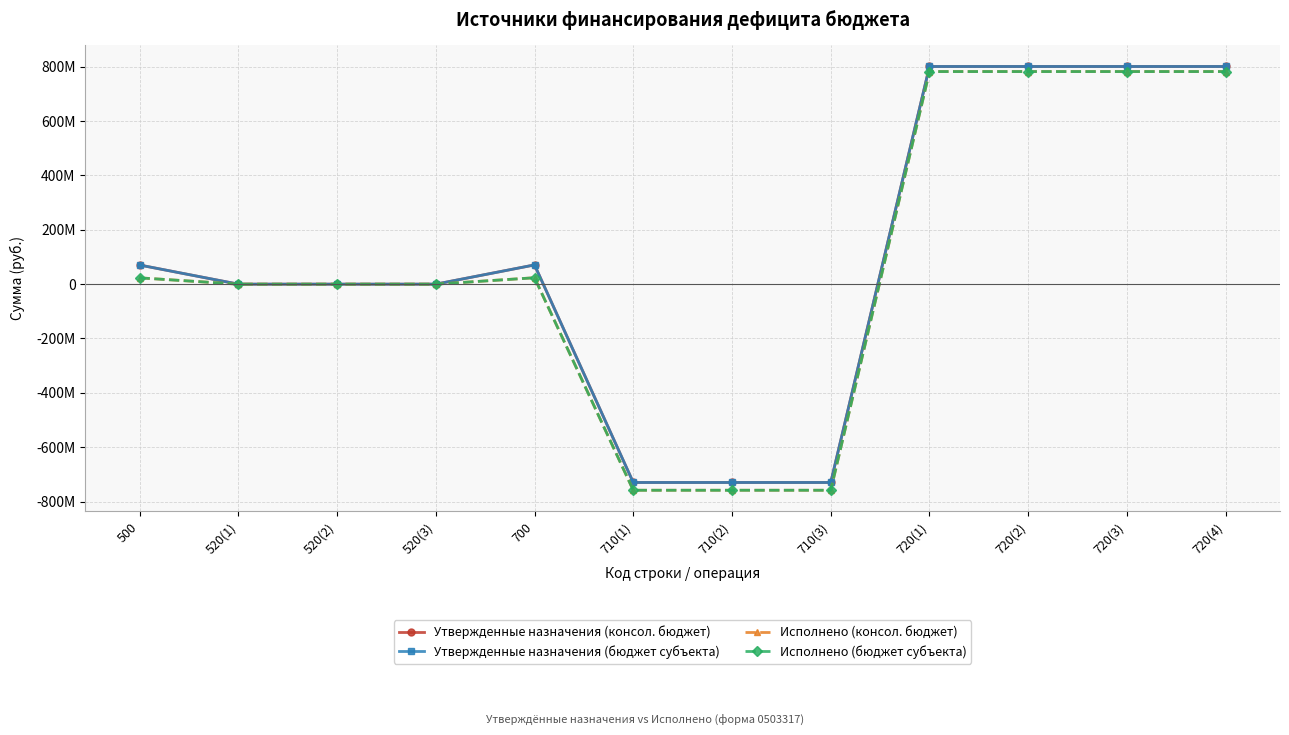

What is the total value across all series at 720(1)?

3163968660.8